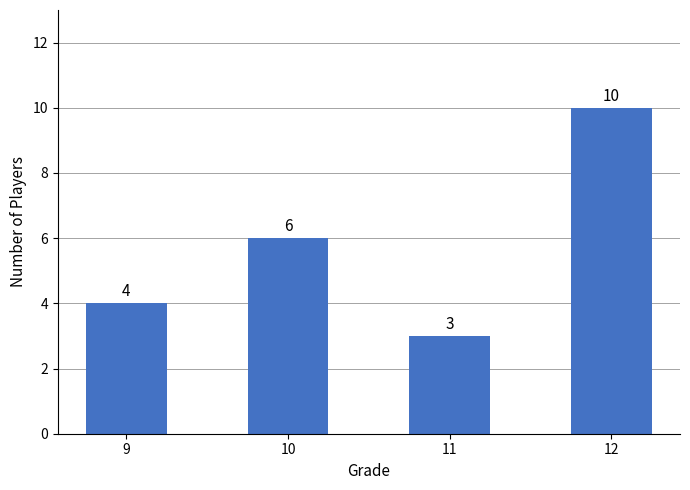

Reading left to right, extract all data points from this chart.

9=4	10=6	11=3	12=10